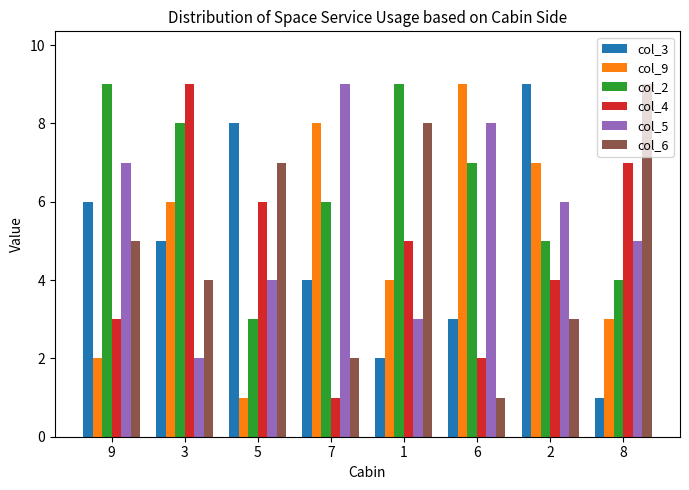

What is the approximate value of col_9 at 6?

9